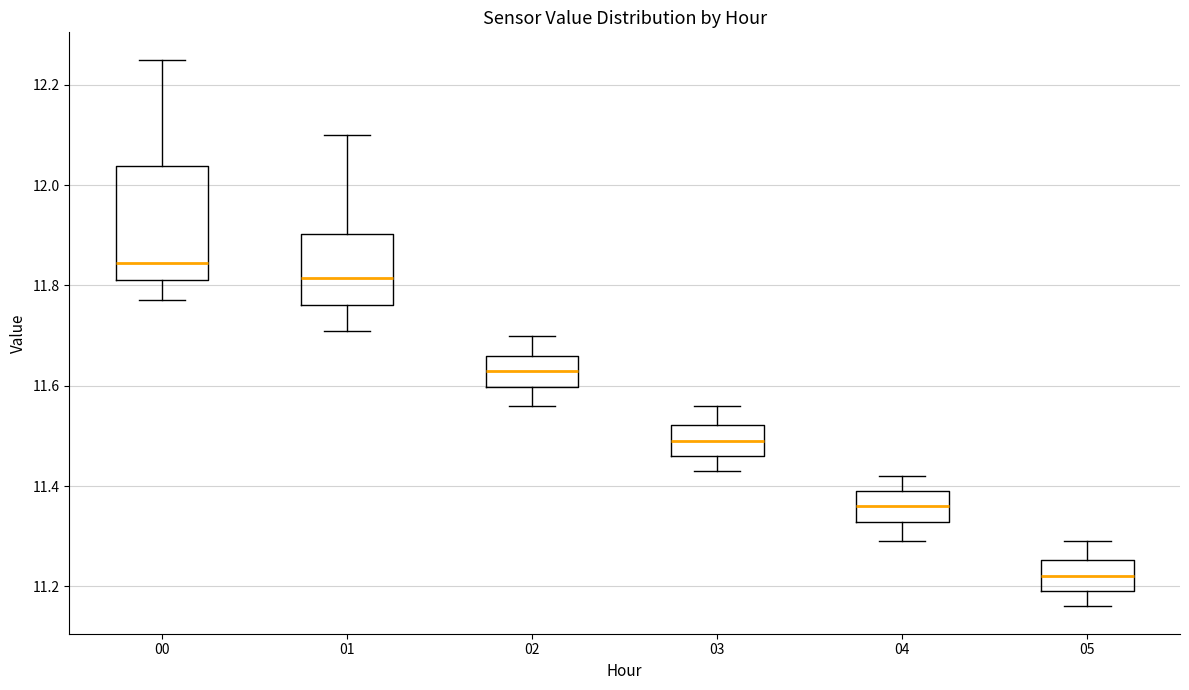

Where does the lower whisker of the box at x = 01 end on the y-axis? The values are not printed on the chart, so give them approximately, as read against the axis.

11.72